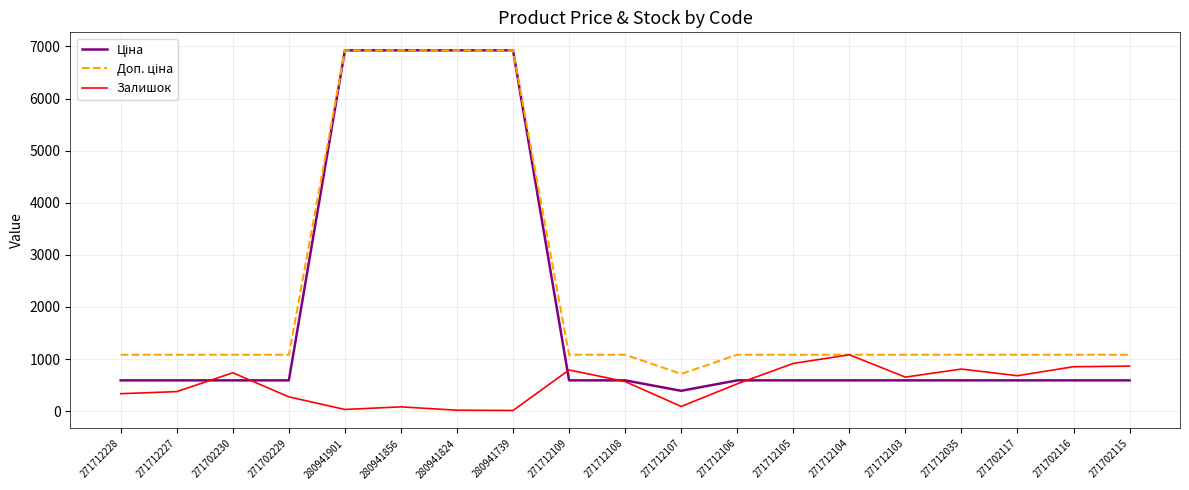

What is the difference between the highest and lowest values at 271702117?

491.7